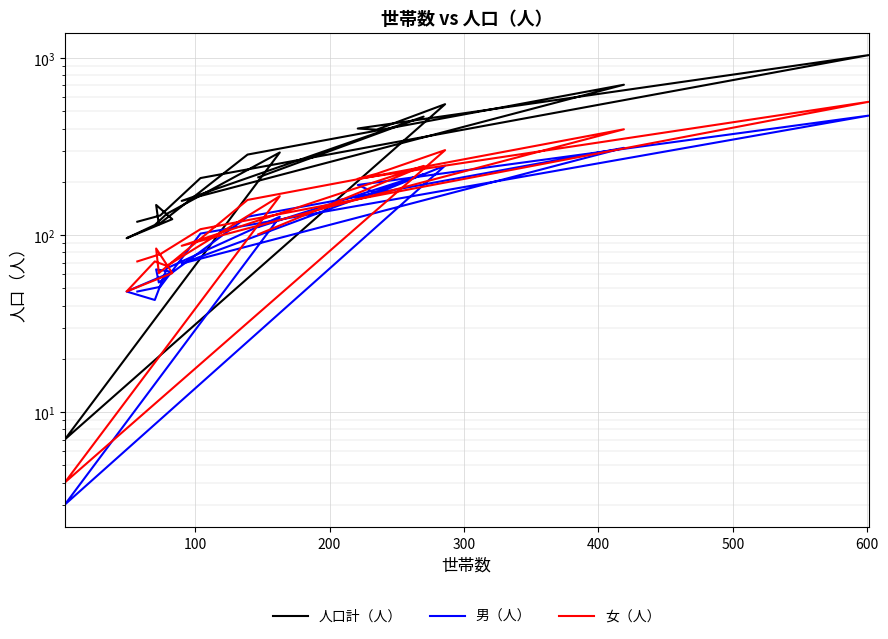

Which series has the widest spread of values?

人口計（人）